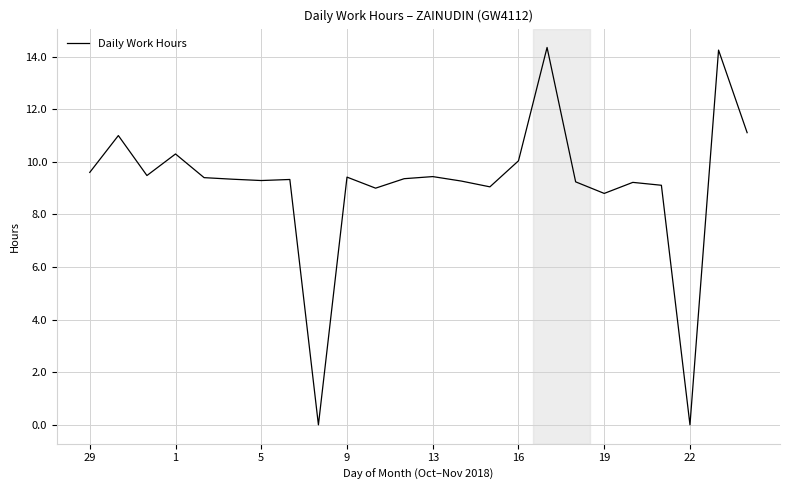

True or false: the data shows 14.5 at 9.

False